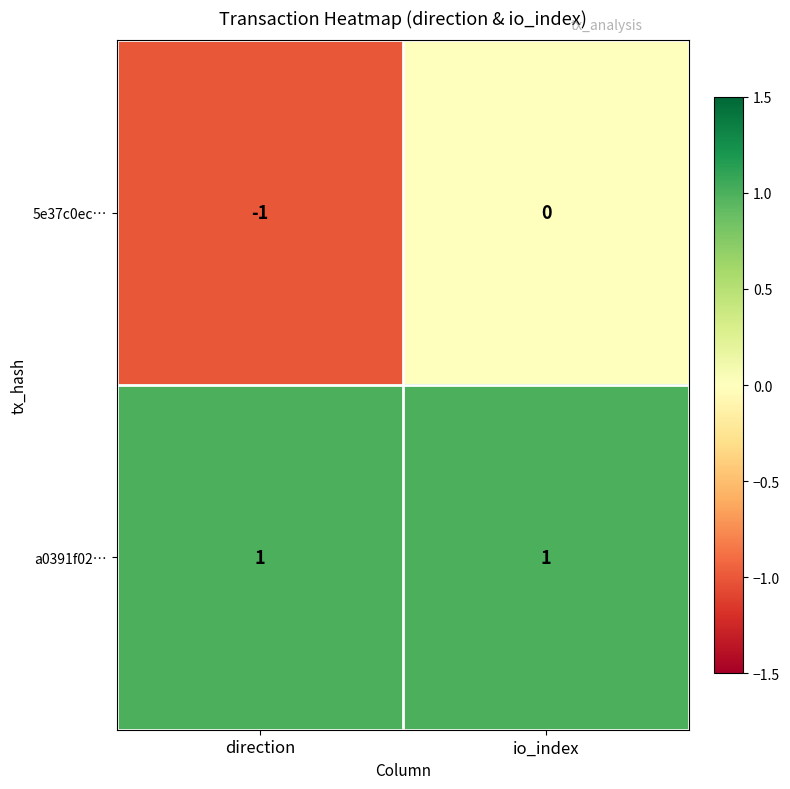

Which series changed the most between direction and io_index?

5e37c0ec…